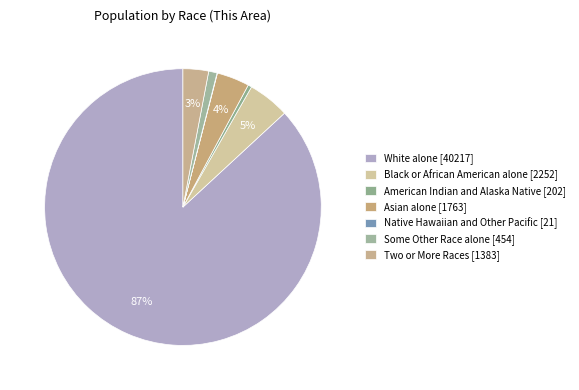

Is it true that Some Other Race alone is 1% of the pie?

True